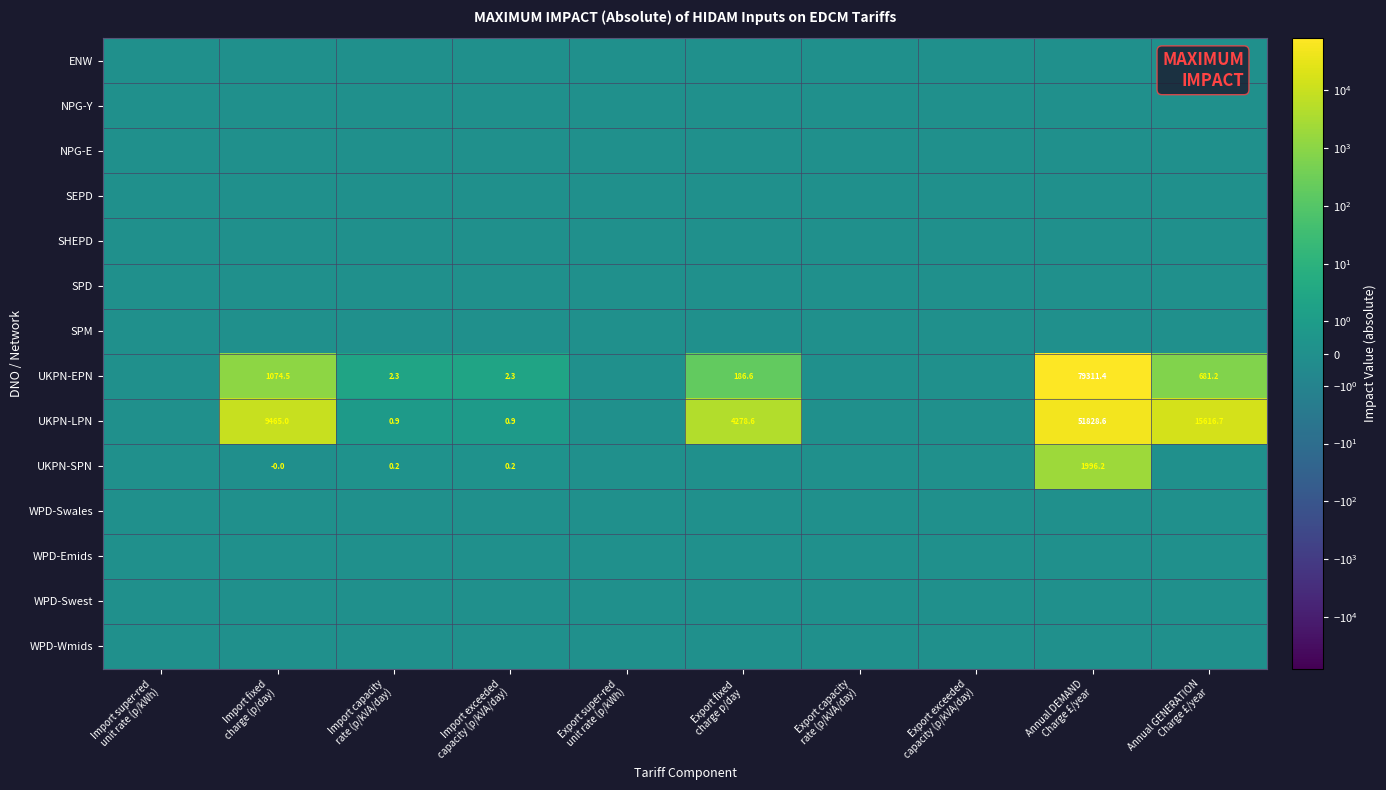

At how many categories does at least one series exceed 14633?

2